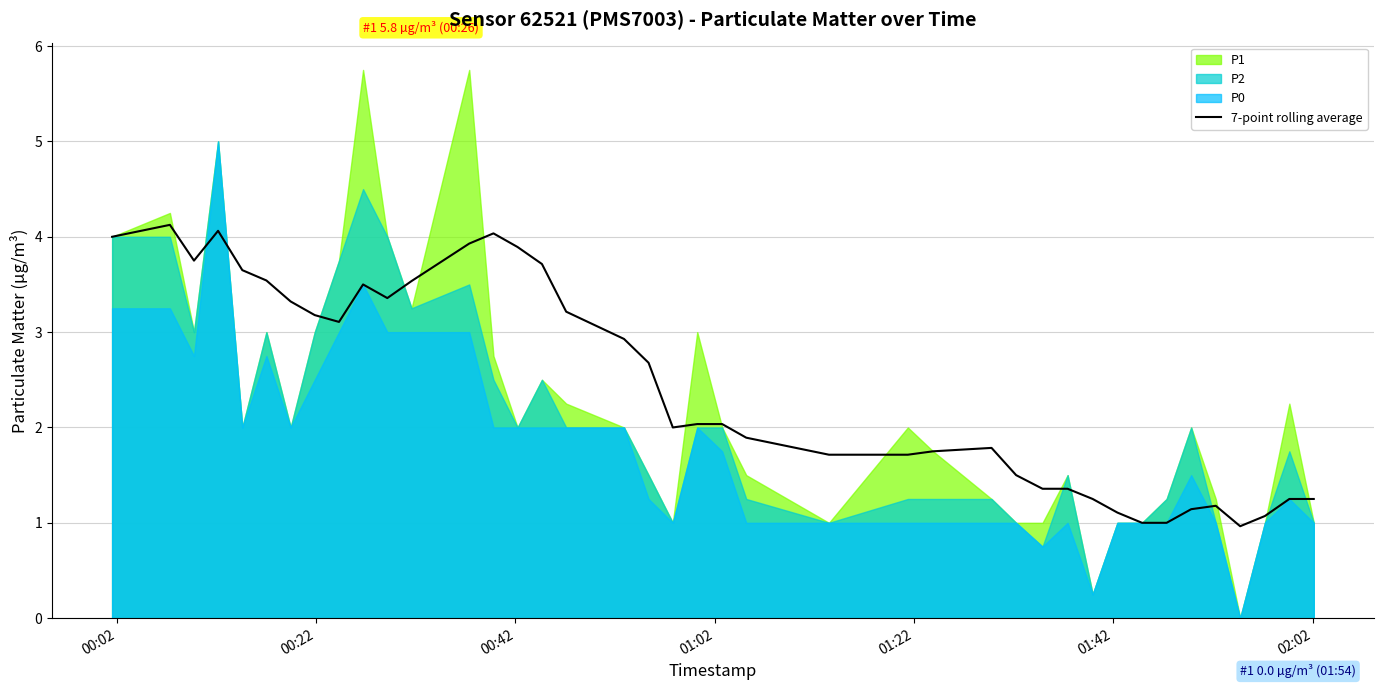

How many lines are shown in the chart?

1